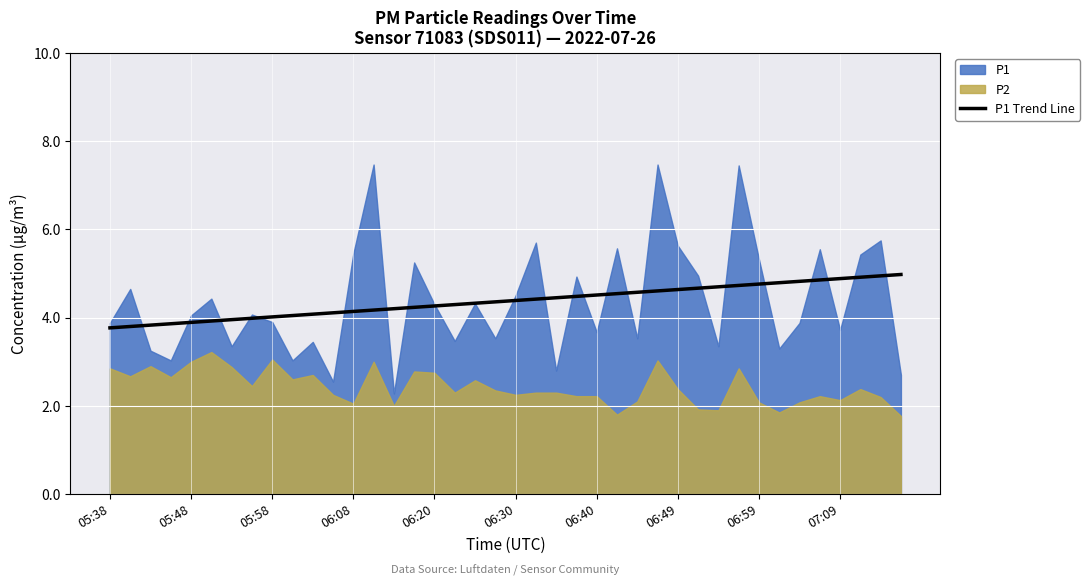

What is the maximum value for P1 Trend Line?

5.0